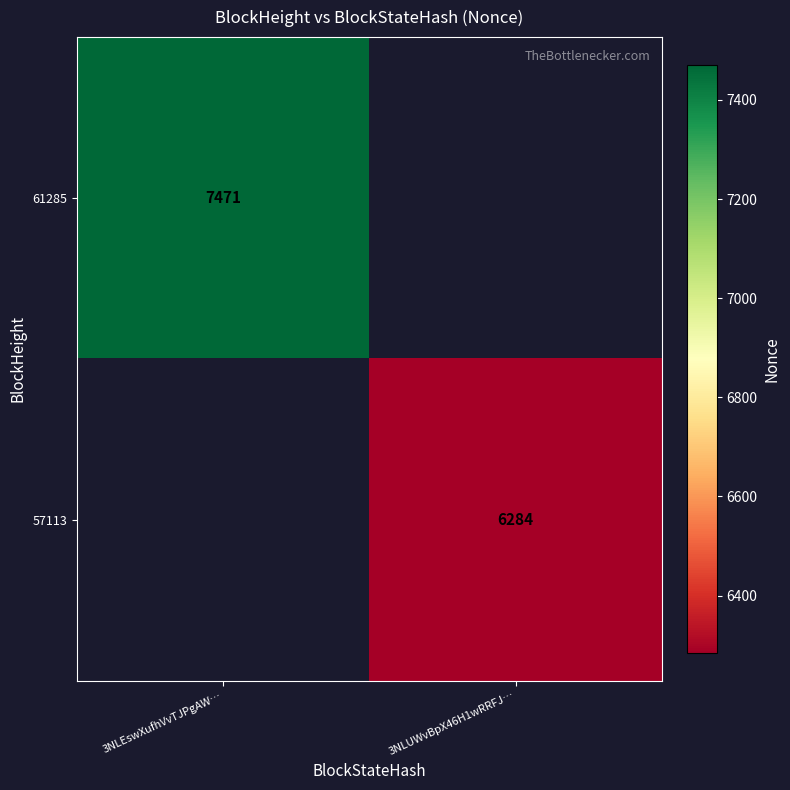

Is it true that 61285 equals 10906 at 3NLEswXufhVvTJPgAW…?

False